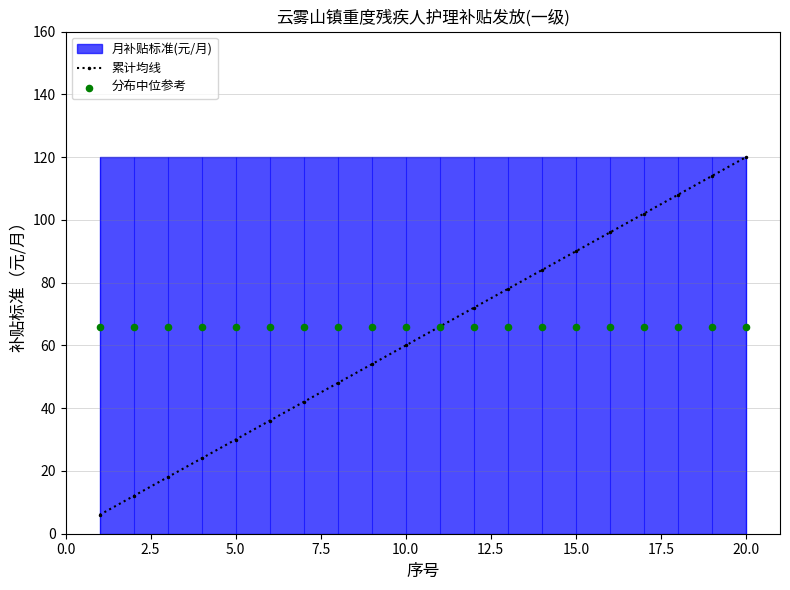

Which series contains the highest Y value?

累计均线